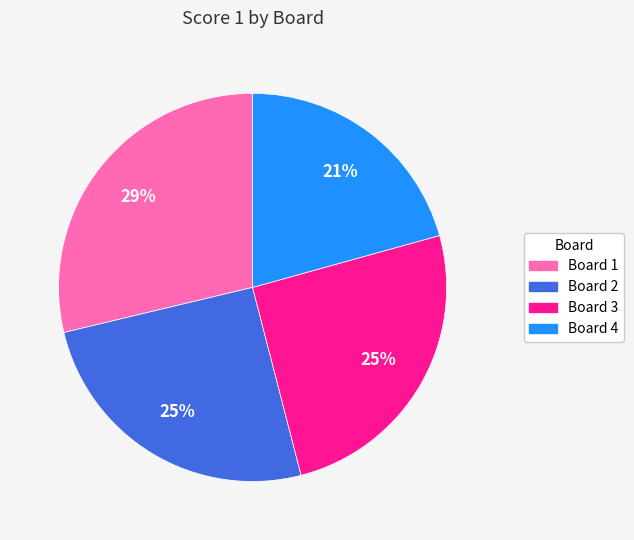

How many segments does this pie chart have?

4